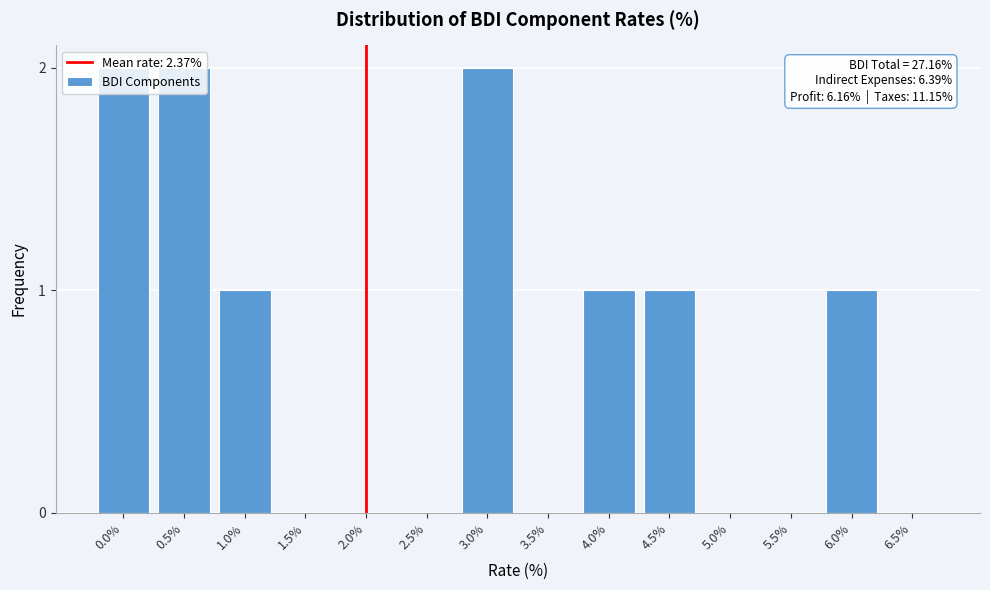

Approximately how many times larger is the value at 1.0% compared to 3.0%?

0.5